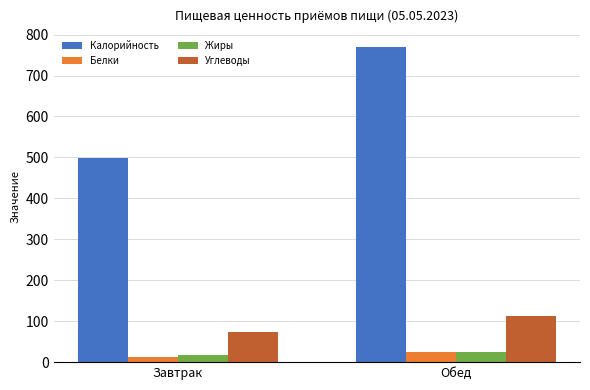

What is the label of the 1st bar from the left?

Завтрак